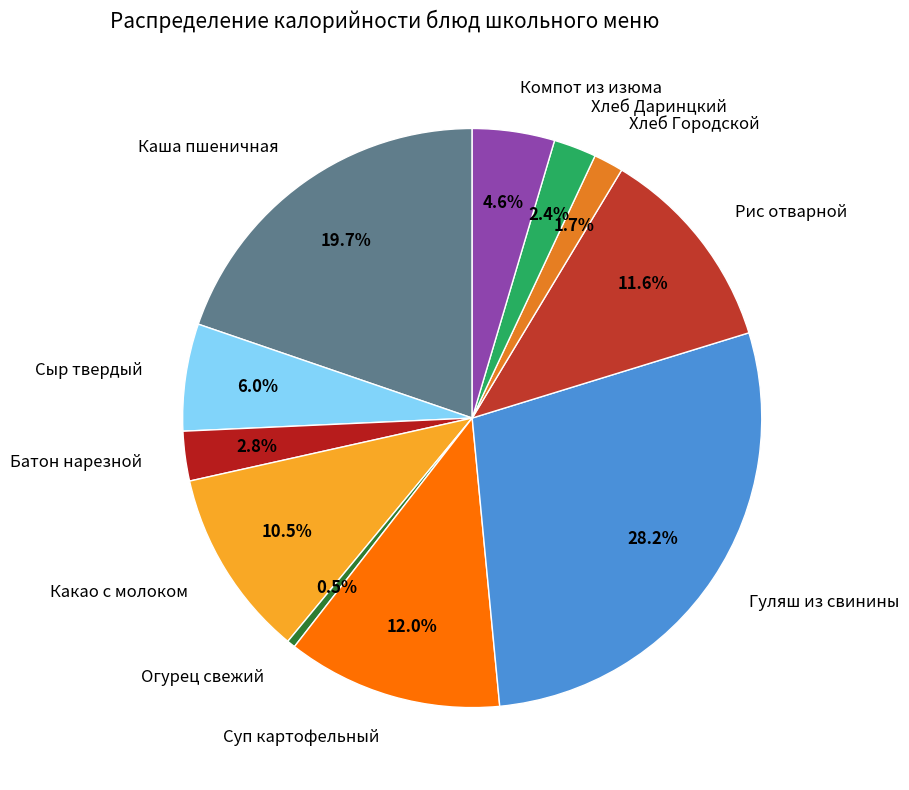

To the nearest percent, what is the combined percentage of Гуляш из свинины and Батон нарезной?

31%